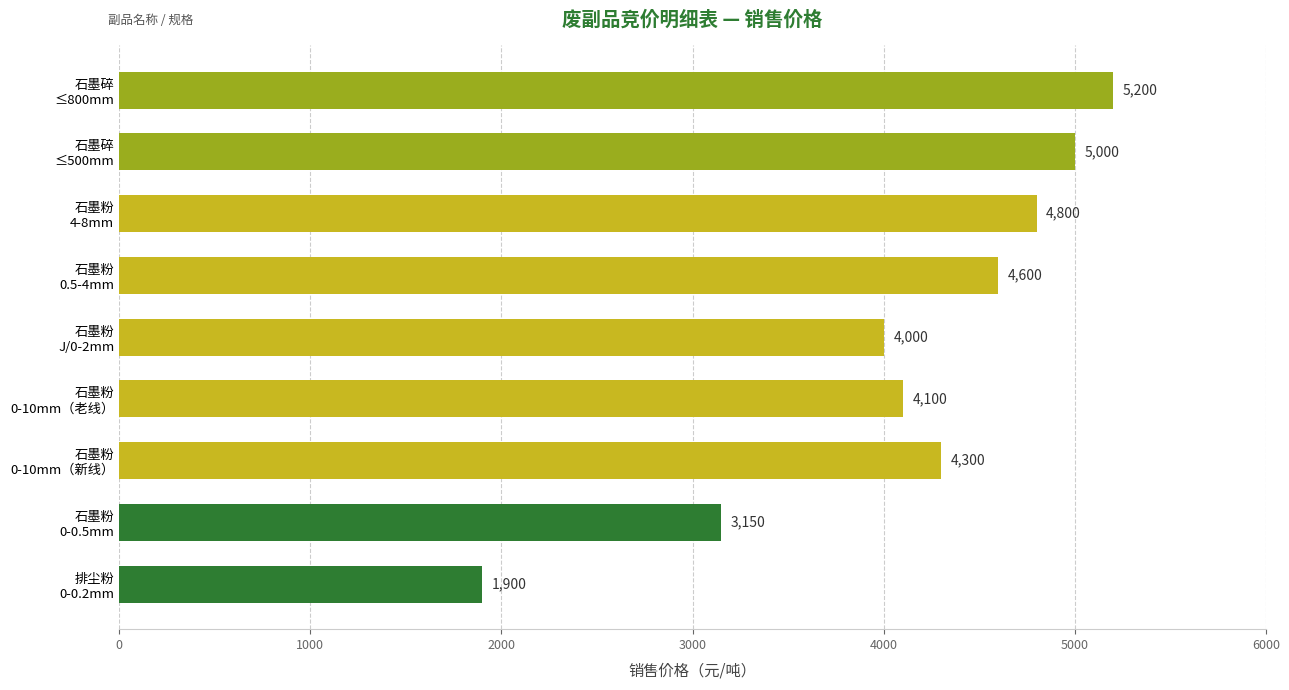

What is the smallest value displayed?

1900